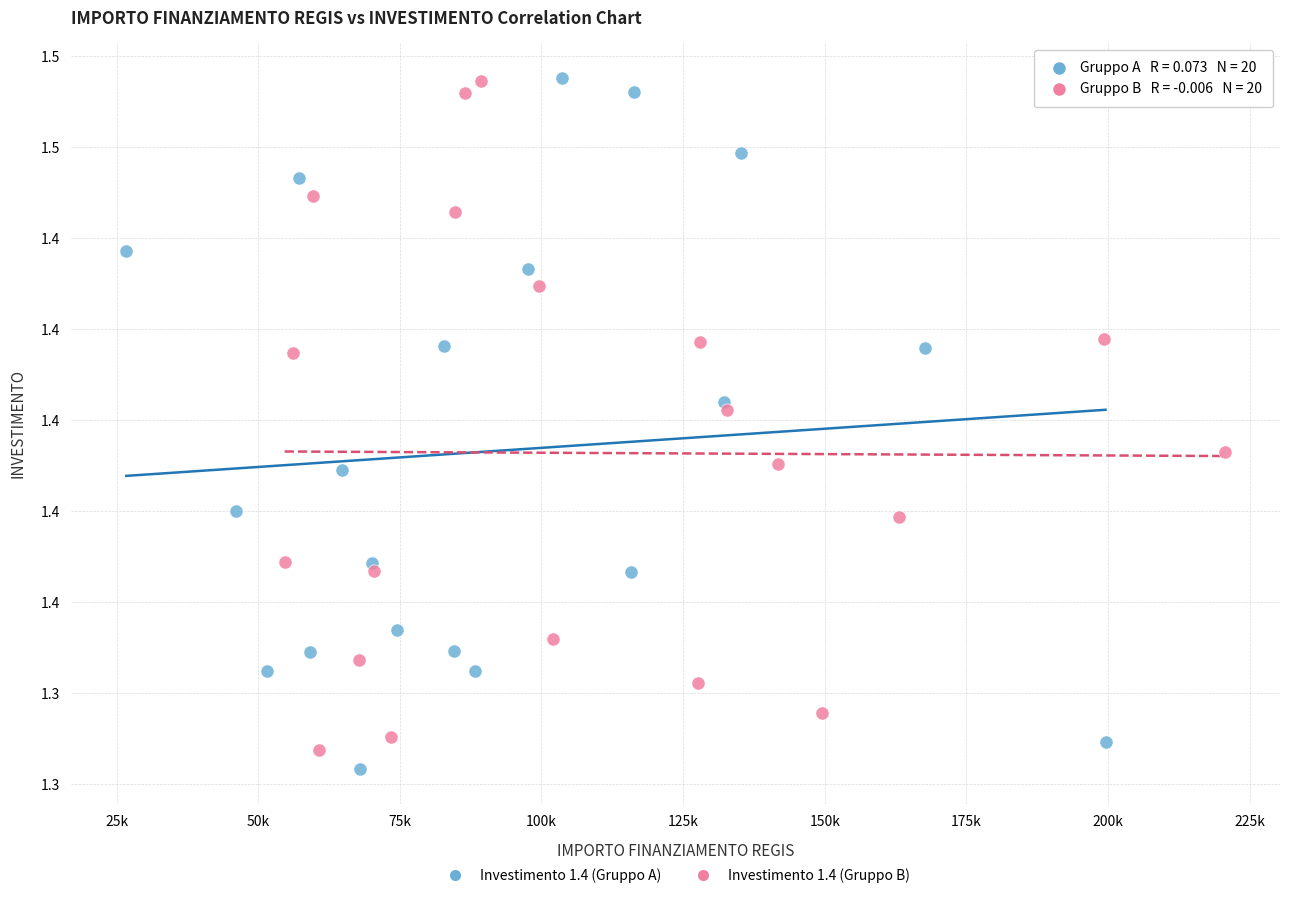

Which series contains the lowest Y value?

Investimento 1.4 (Gruppo A)